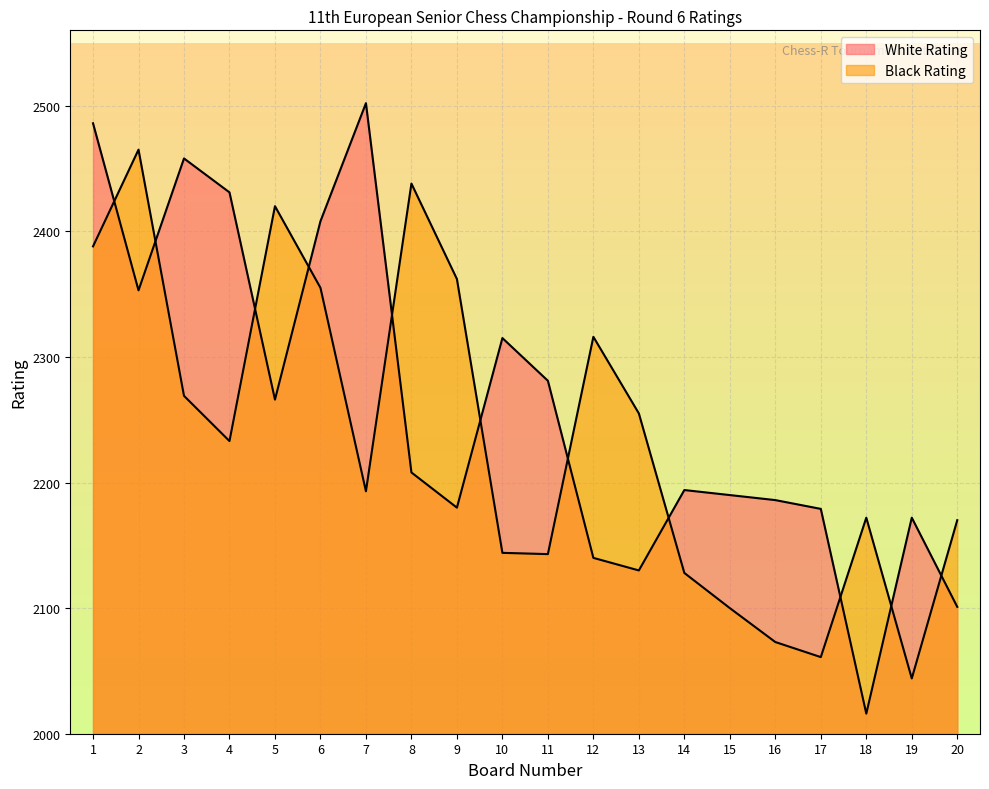

What is the total value across all series at 13?

4385